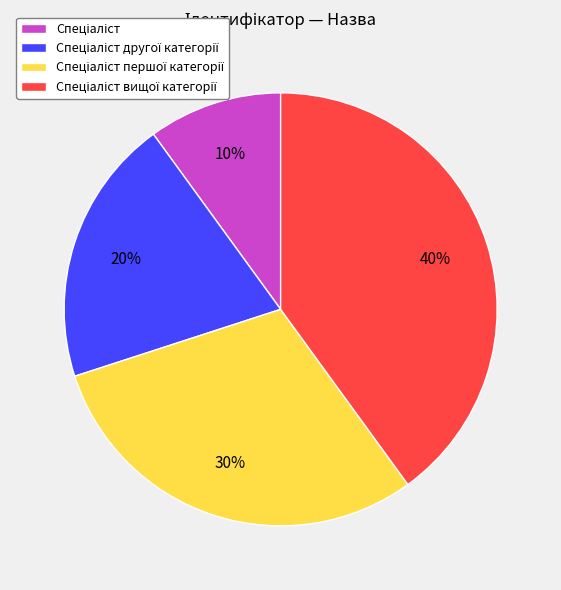

To the nearest percent, what is the average slice percentage?

25%